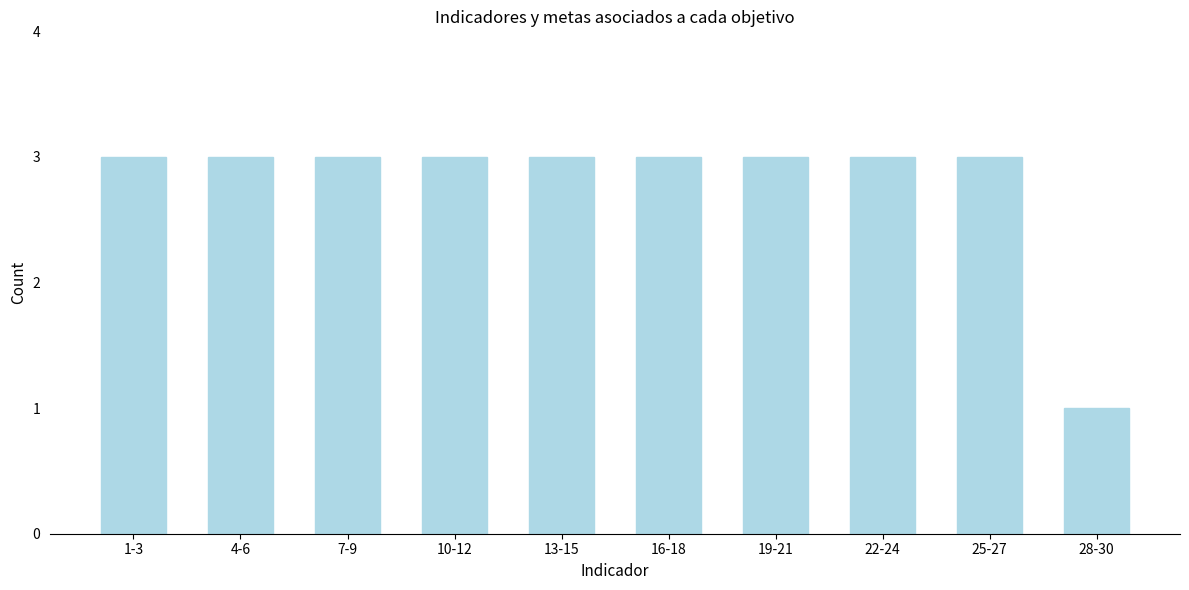

Reading left to right, transcribe all the data shown in this chart.

3	3	3	3	3	3	3	3	3	1